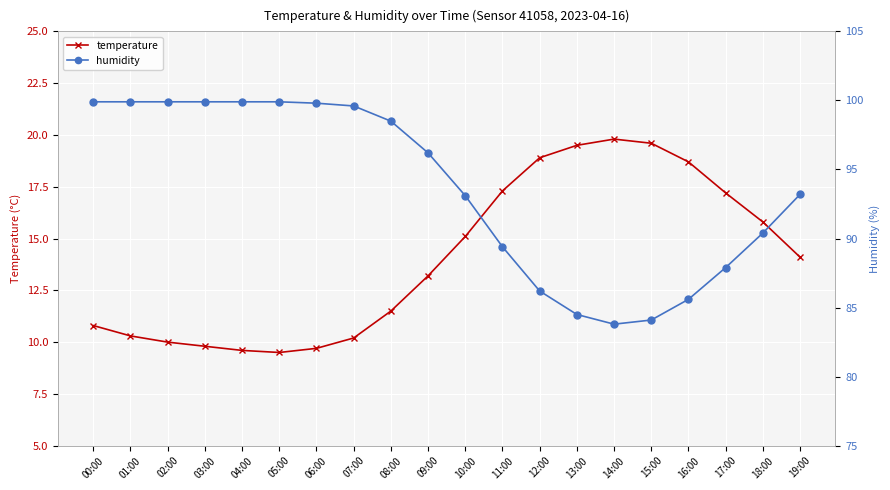

What is the difference between the temperature values at 02:00 and 06:00?

0.3